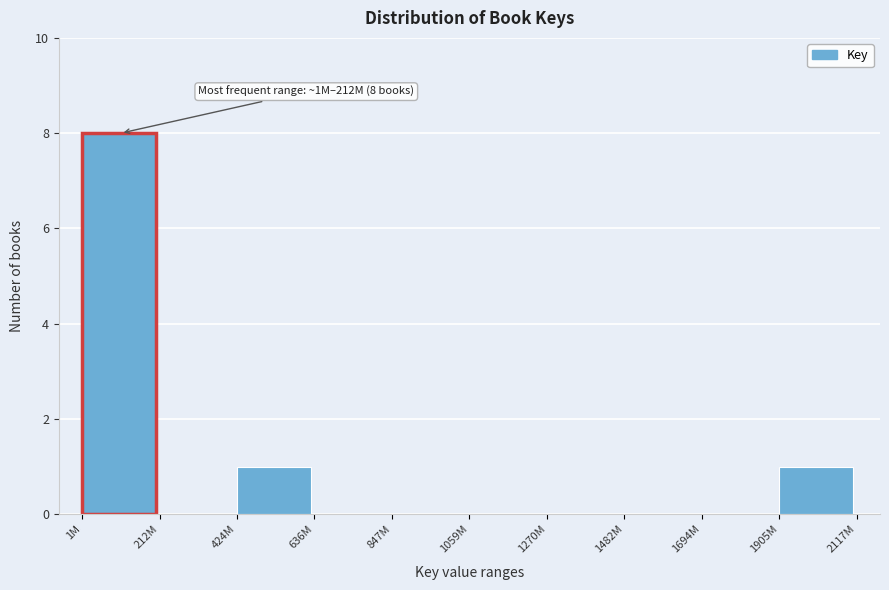

Reading right to left, what are all the values shown in this chart?

1905M=1	1694M=0	1482M=0	1270M=0	1059M=0	847M=0	636M=0	424M=1	212M=0	1M=8